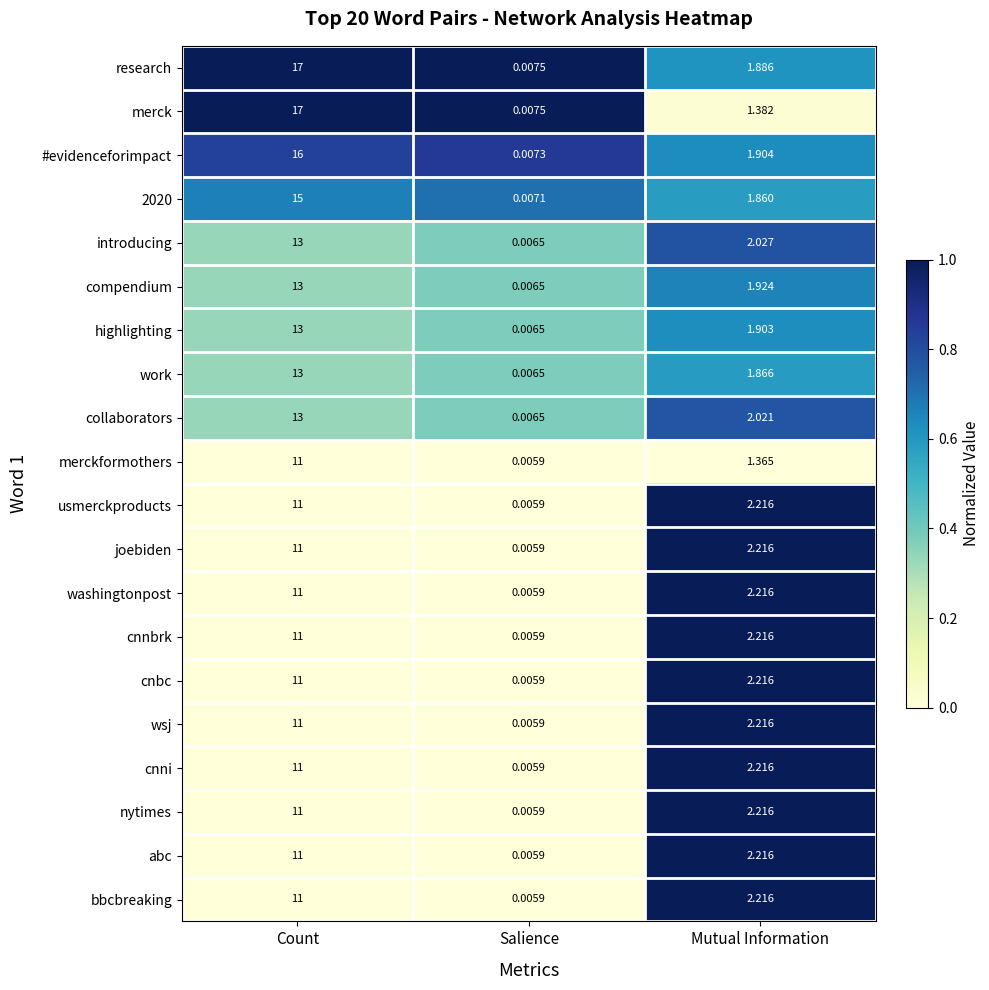

Where does the cnni series first go above 2?

Count